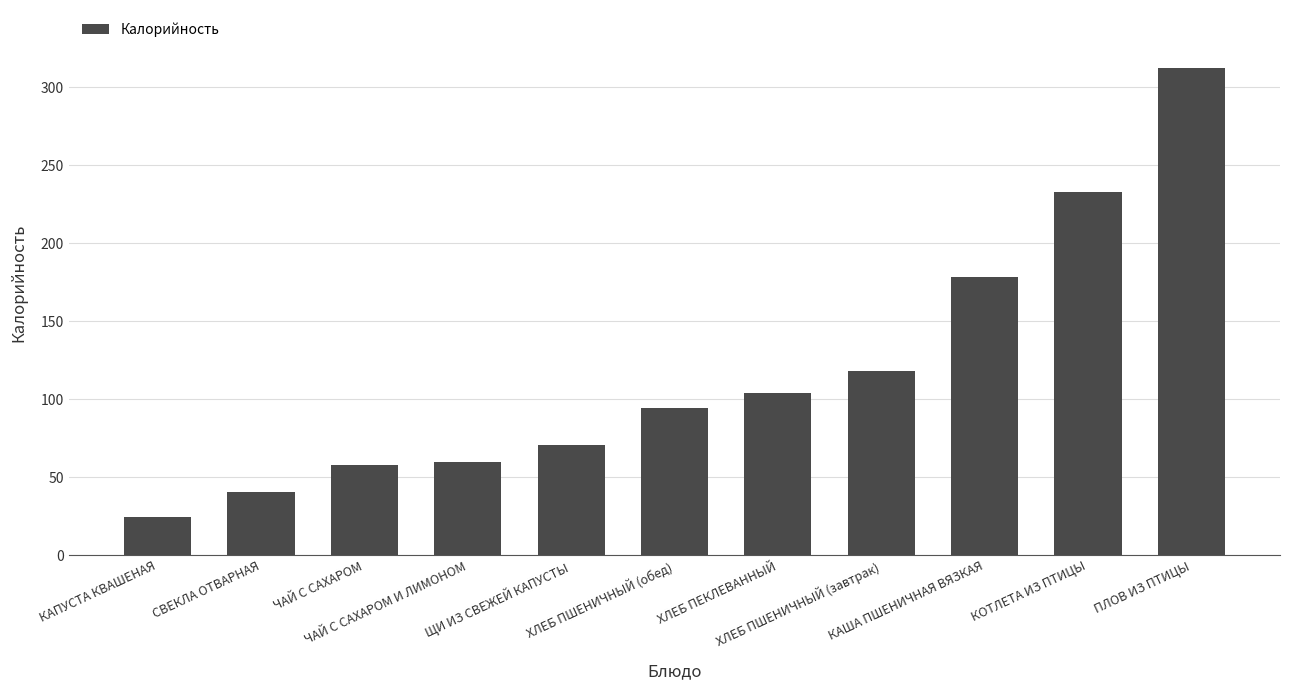

Reading left to right, extract all data points from this chart.

КАПУСТА КВАШЕНАЯ=24.4	СВЕКЛА ОТВАРНАЯ=40.7	ЧАЙ С САХАРОМ=58.0	ЧАЙ С САХАРОМ И ЛИМОНОМ=60.0	ЩИ ИЗ СВЕЖЕЙ КАПУСТЫ=70.4	ХЛЕБ ПШЕНИЧНЫЙ (обед)=94.7	ХЛЕБ ПЕКЛЕВАННЫЙ=104.0	ХЛЕБ ПШЕНИЧНЫЙ (завтрак)=118.3	КАША ПШЕНИЧНАЯ ВЯЗКАЯ=178.5	КОТЛЕТА ИЗ ПТИЦЫ=232.6	ПЛОВ ИЗ ПТИЦЫ=312.0